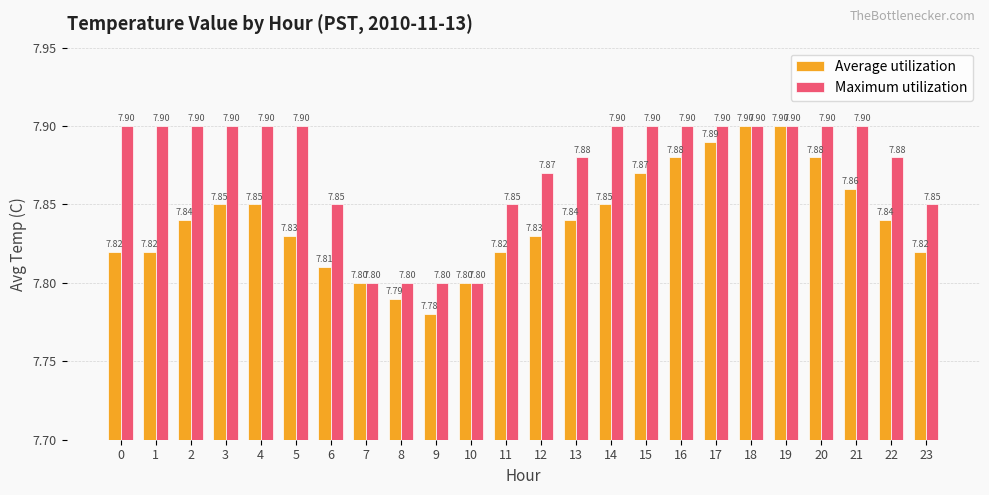

What are all the series names shown in the legend?

Average utilization, Maximum utilization